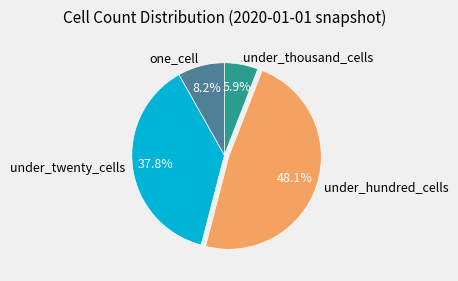

Approximately how many times larger is the value at one_cell compared to under_thousand_cells?

1.4